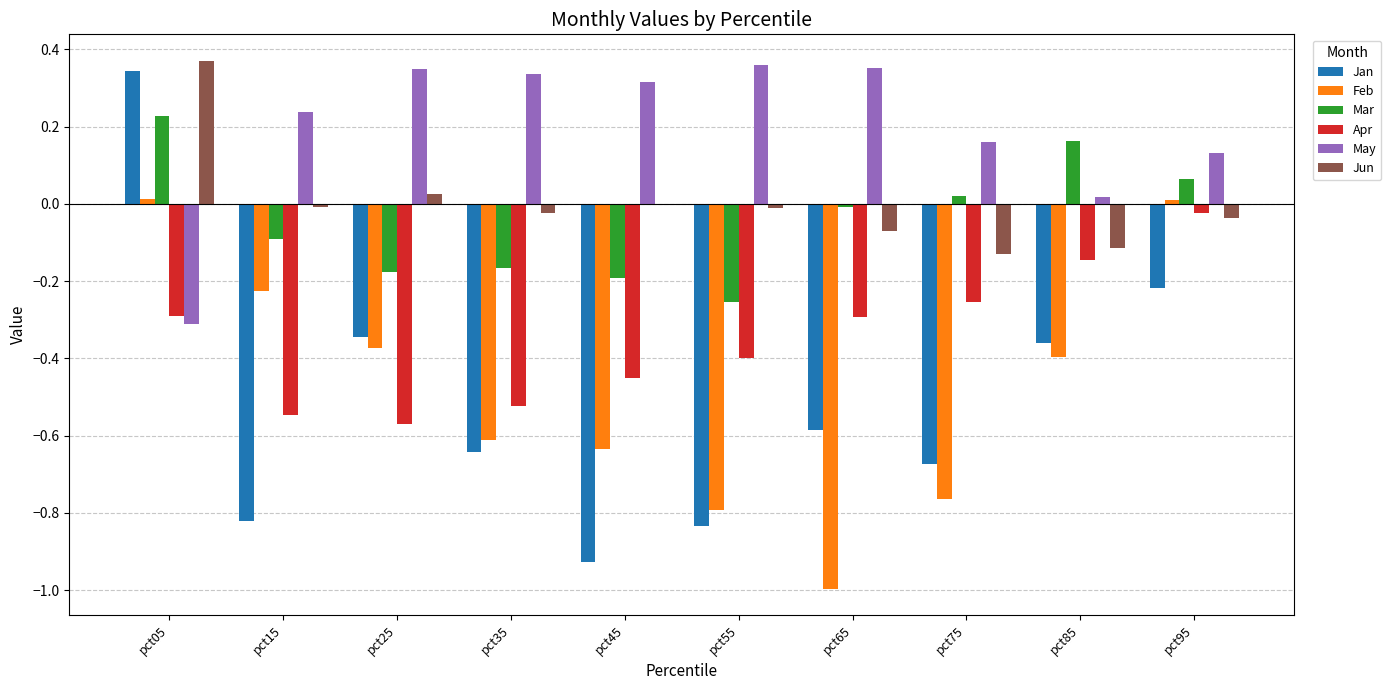

True or false: Mar has a value of -0.1 at pct25.

False